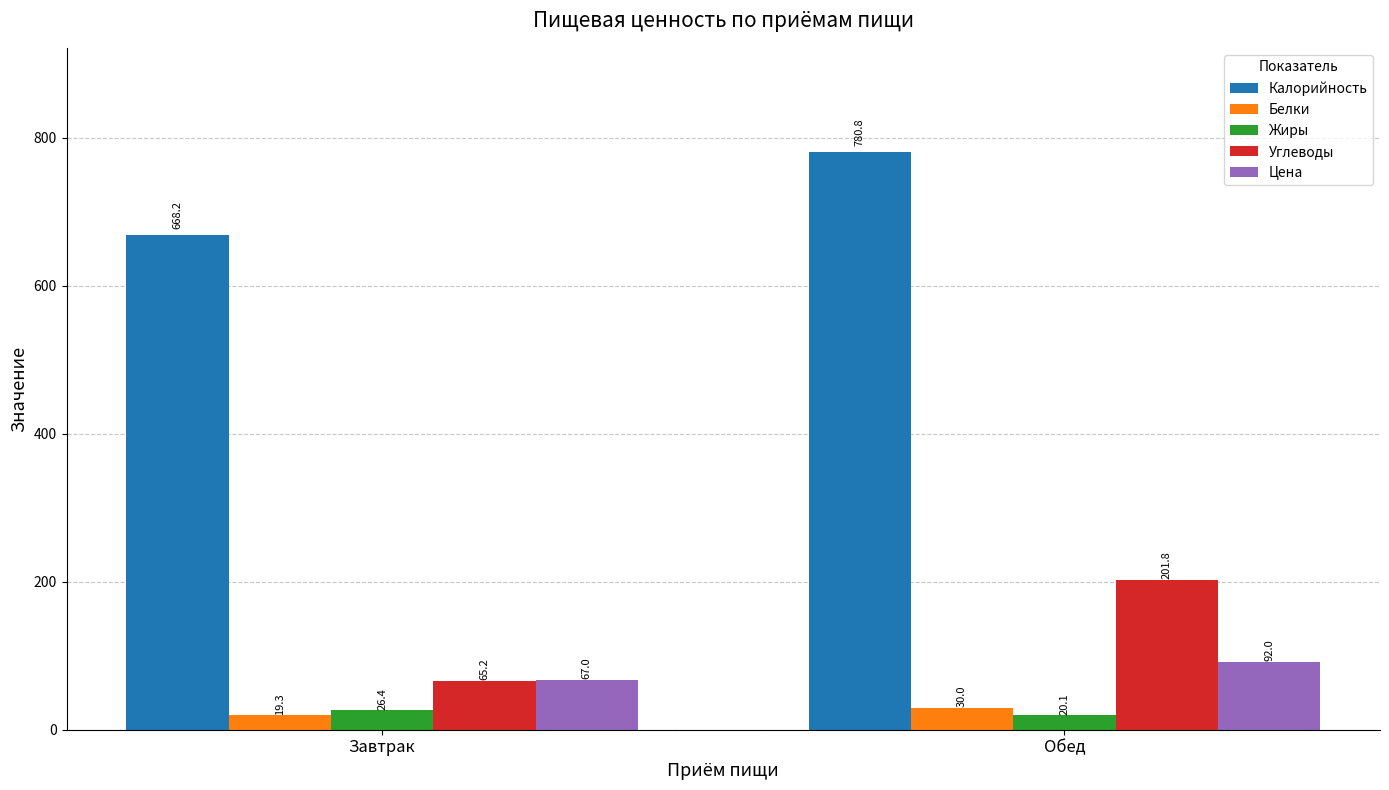

What is the value of the Калорийность bar at the 1st from the left?

668.2